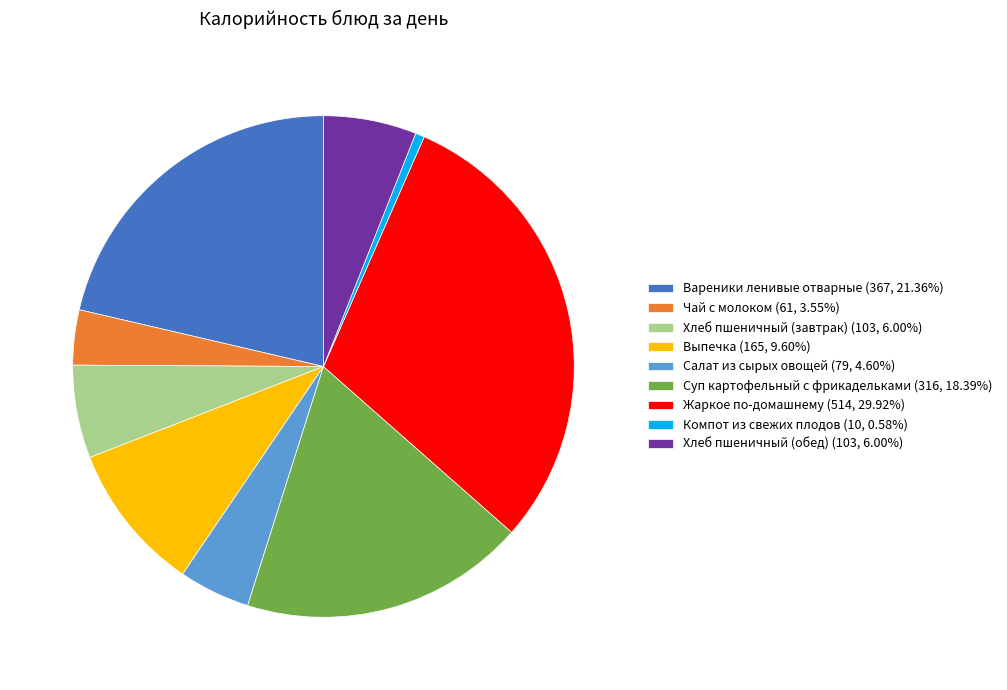

Do Салат из сырых овощей and Хлеб пшеничный (завтрак) together represent more than half of the pie?

No